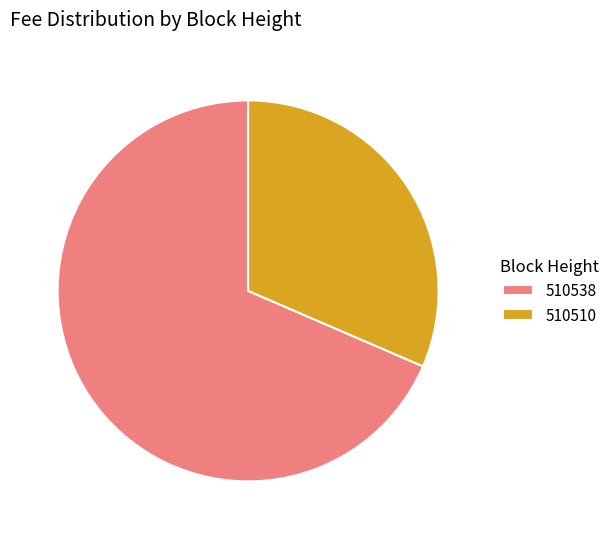

Does 510538 represent more than half of the total?

Yes